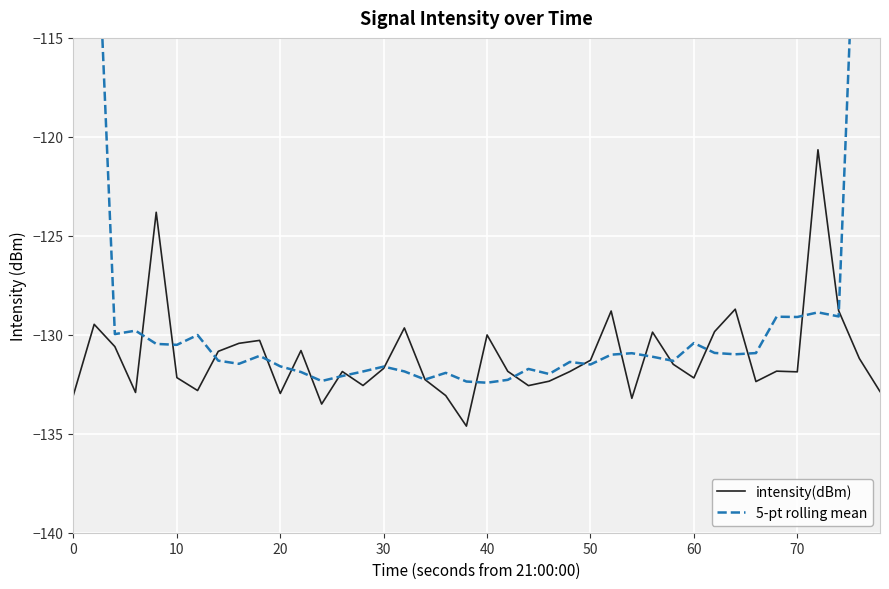

What is the value of the intensity(dBm) point at the 29th from the left?

-129.9